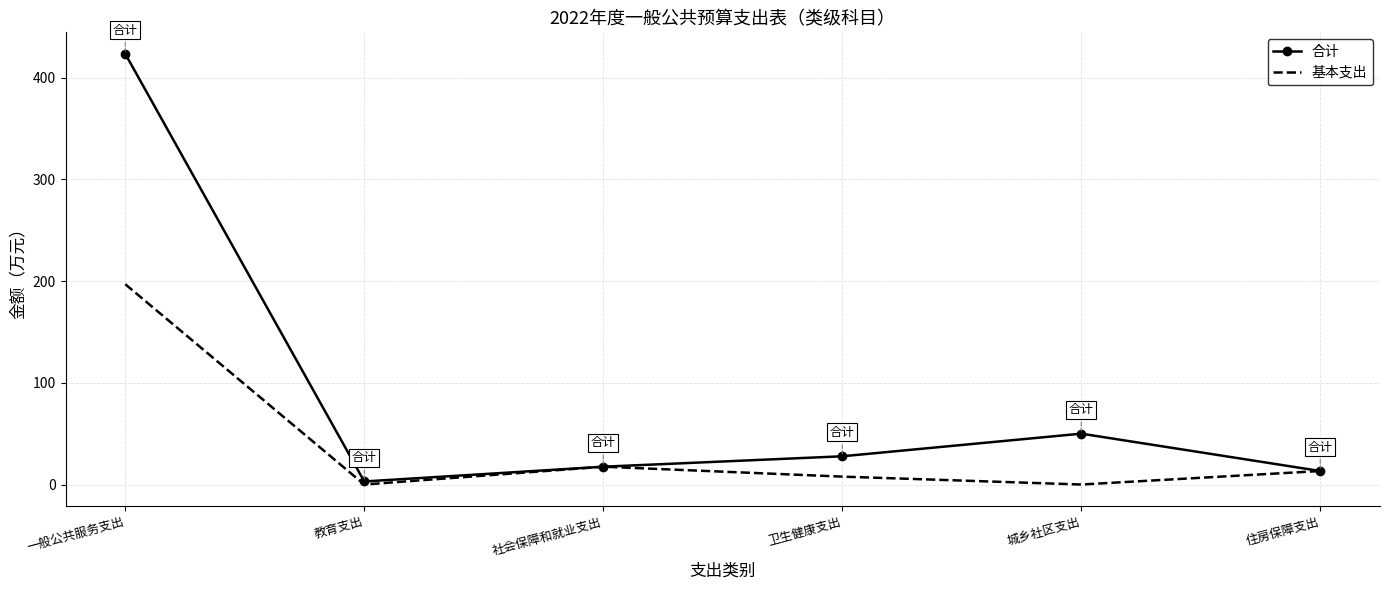

What is the difference between the 合计 values at 社会保障和就业支出 and 教育支出?

14.5